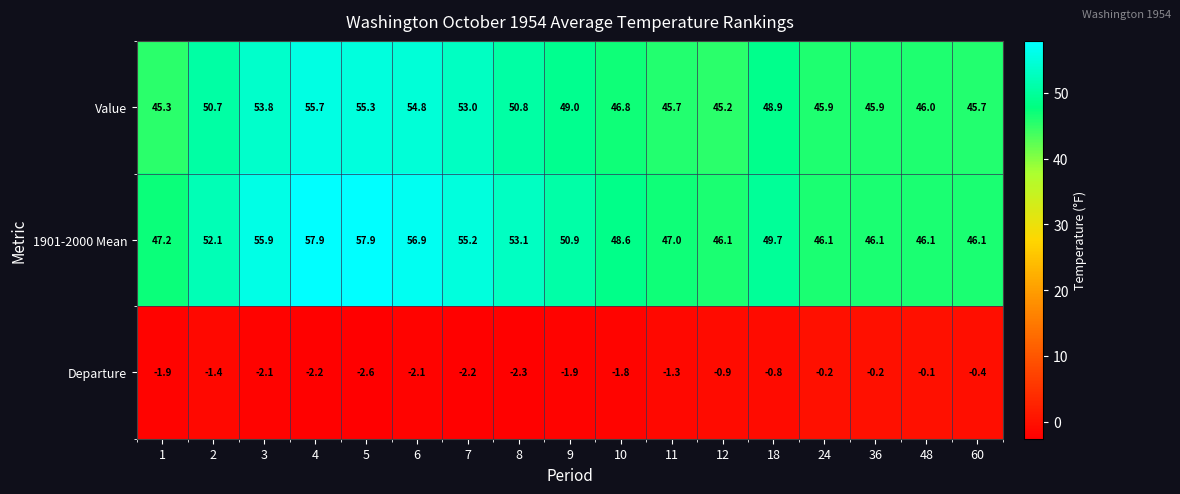

What is the smallest value displayed?

-2.6